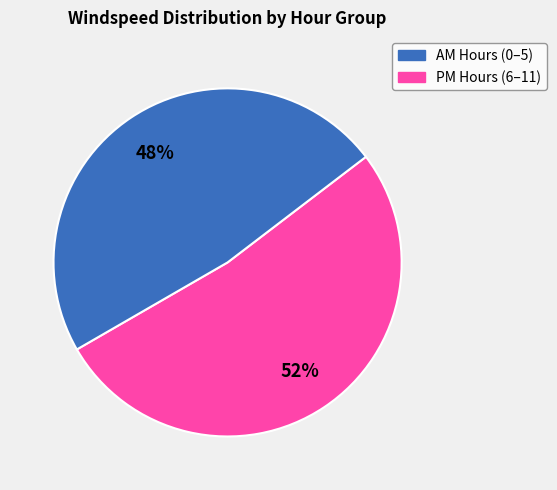

To the nearest percent, what percentage of the pie is AM Hours (0–5)?

52%